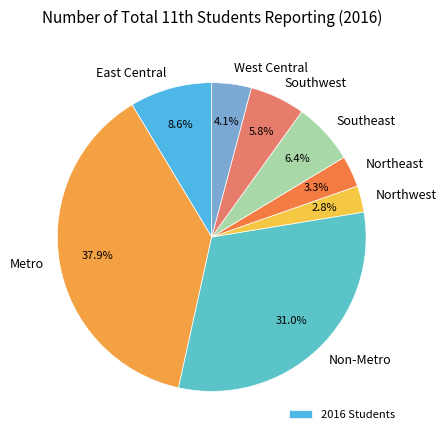

Rank the categories by value from lowest to highest.

Northwest, Northeast, West Central, Southwest, Southeast, East Central, Non-Metro, Metro